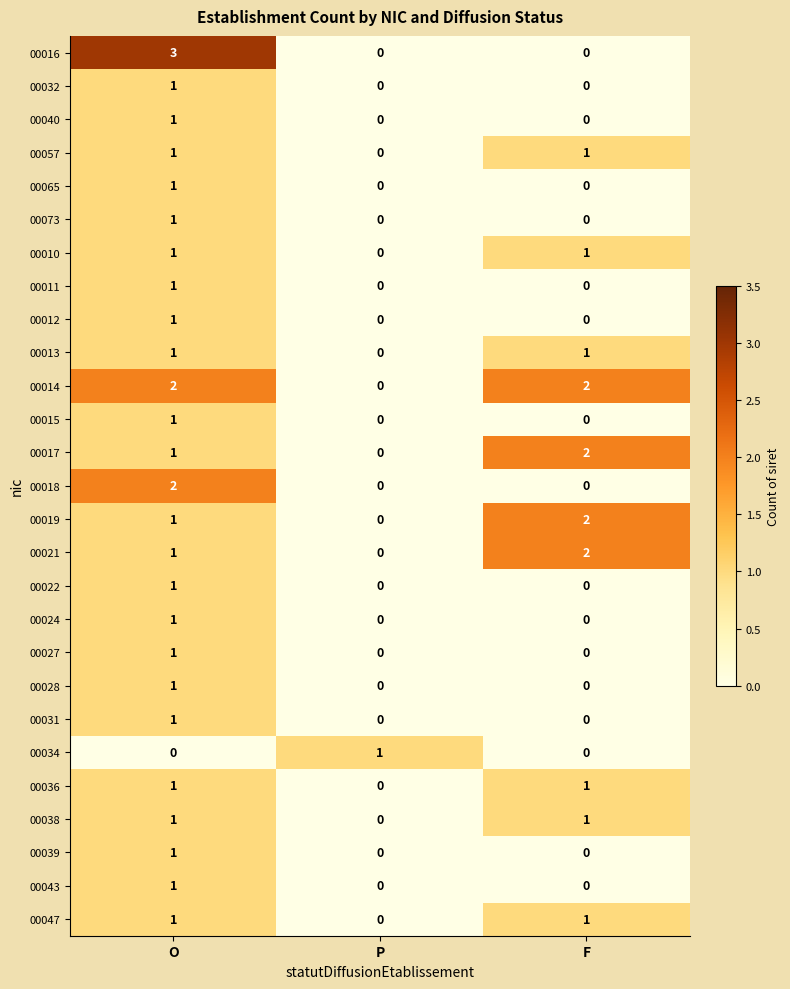

What is the greatest value displayed?

3